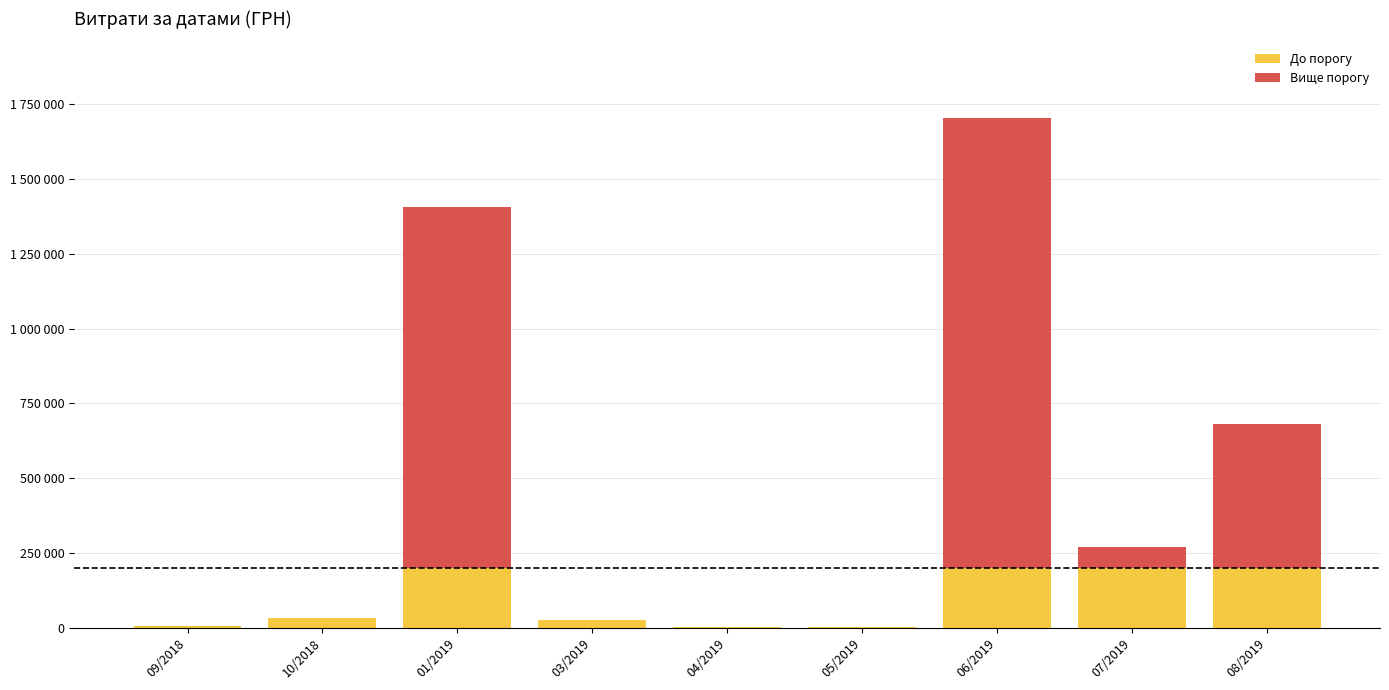

Which series changed the most between 03/2019 and 06/2019?

Вище порогу